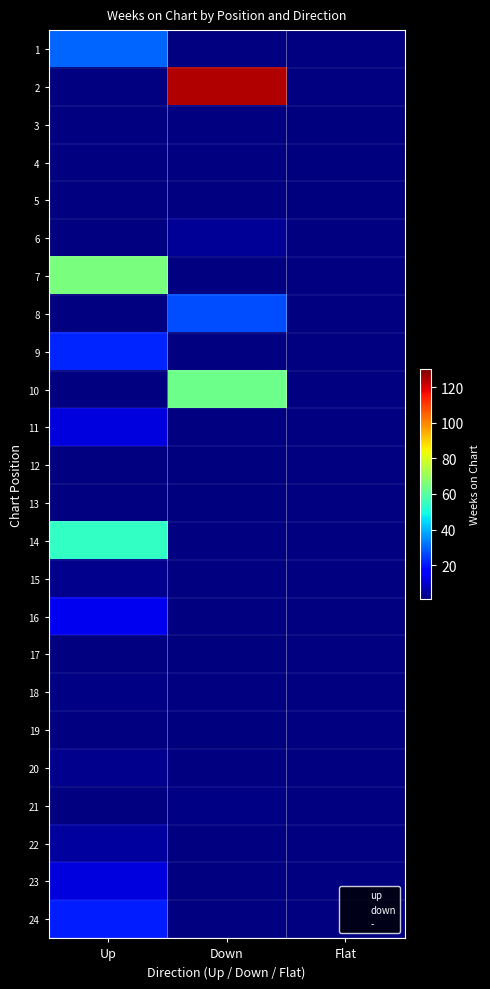

The value of up at 8 is 27. True or false?

False